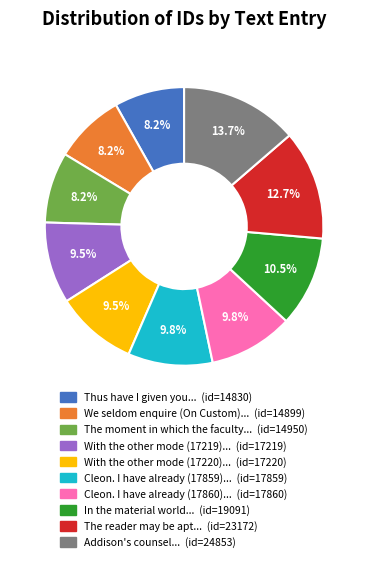

To the nearest percent, what is the average slice percentage?

10%